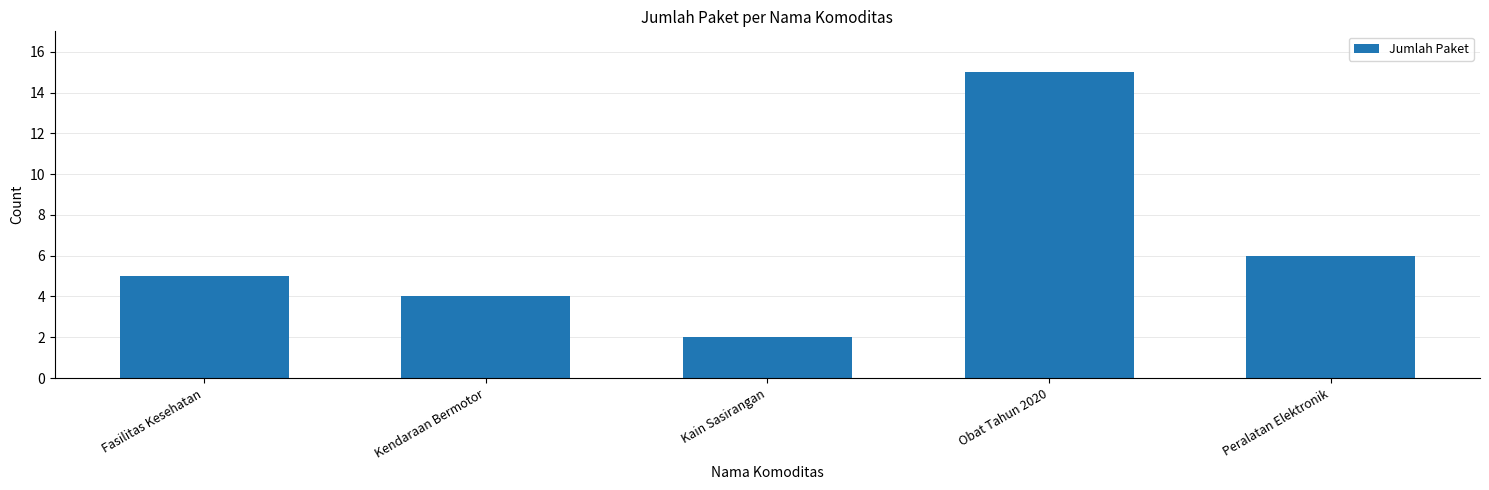

What is the label of the 5th bar from the right?

Fasilitas Kesehatan